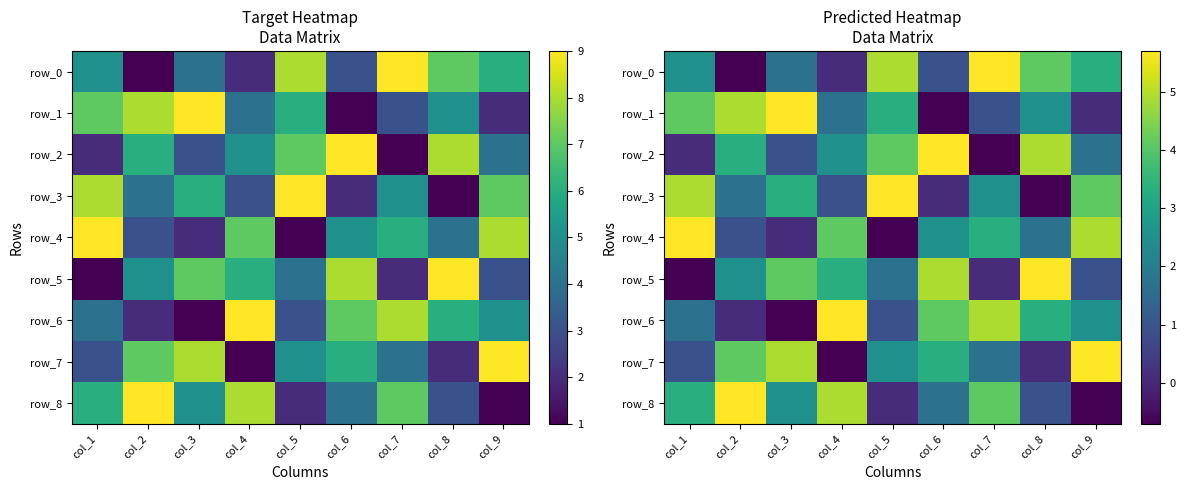

What value does the row_4 series have at col_2?

0.9